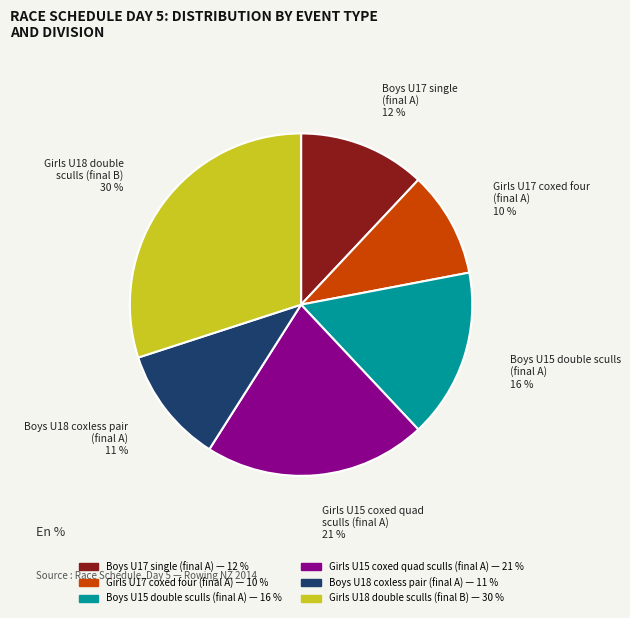

Is there any slice that represents more than half of the pie?

No